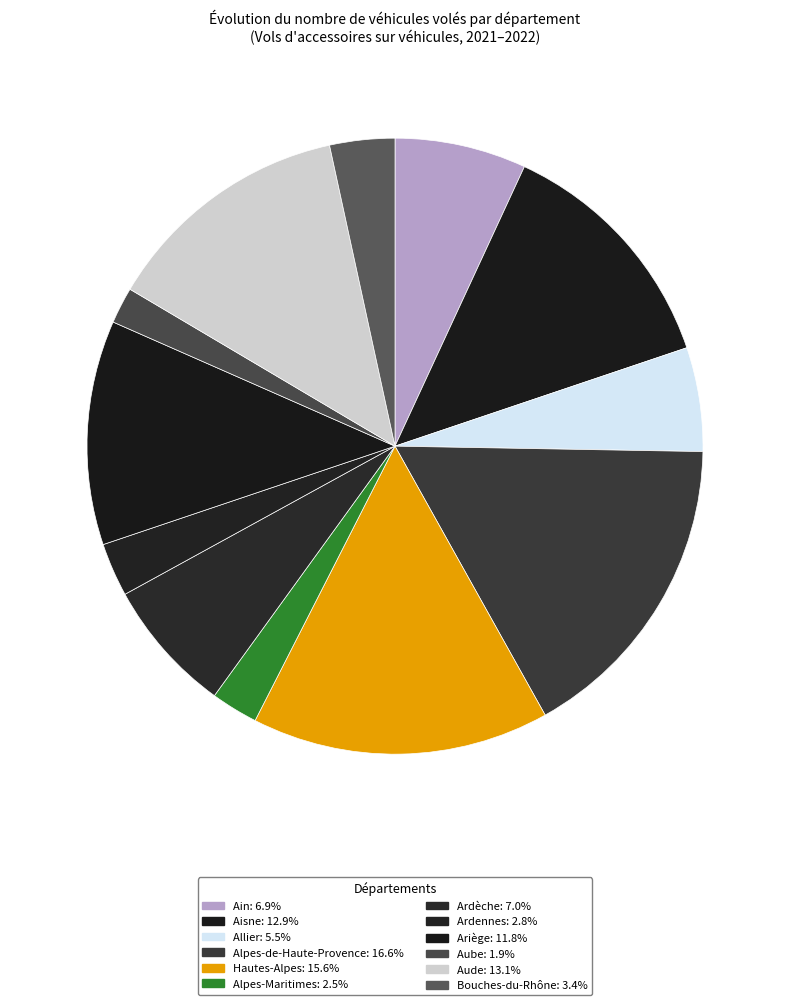

Which category has the biggest portion of the pie?

Alpes-de-Haute-Provence